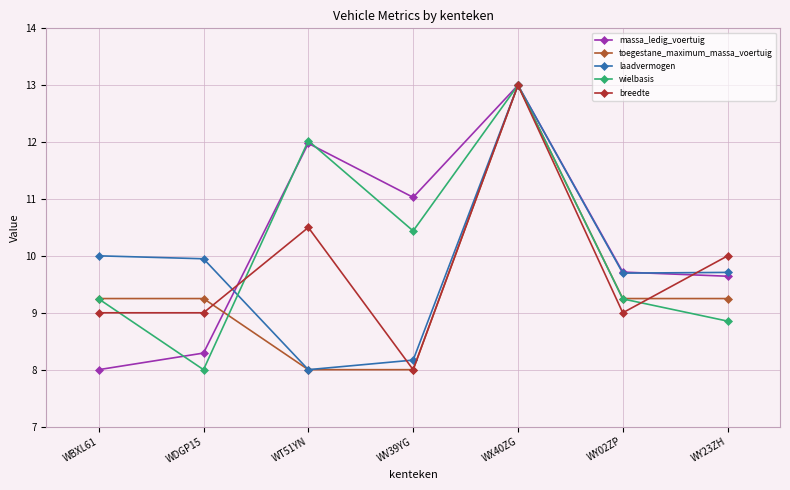

What is the label of the 5th point from the right?

WT51YN